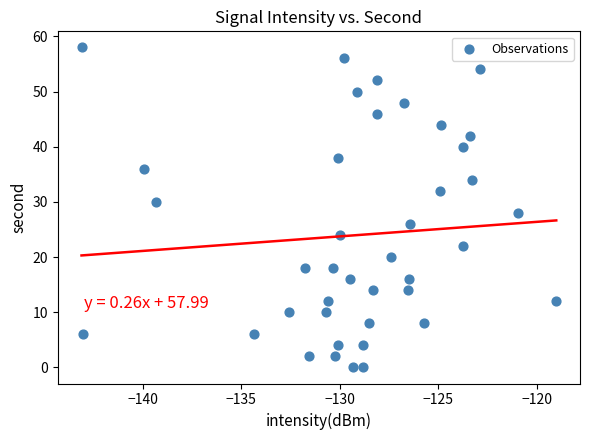

What is the range of Y values (max minus min)?

58